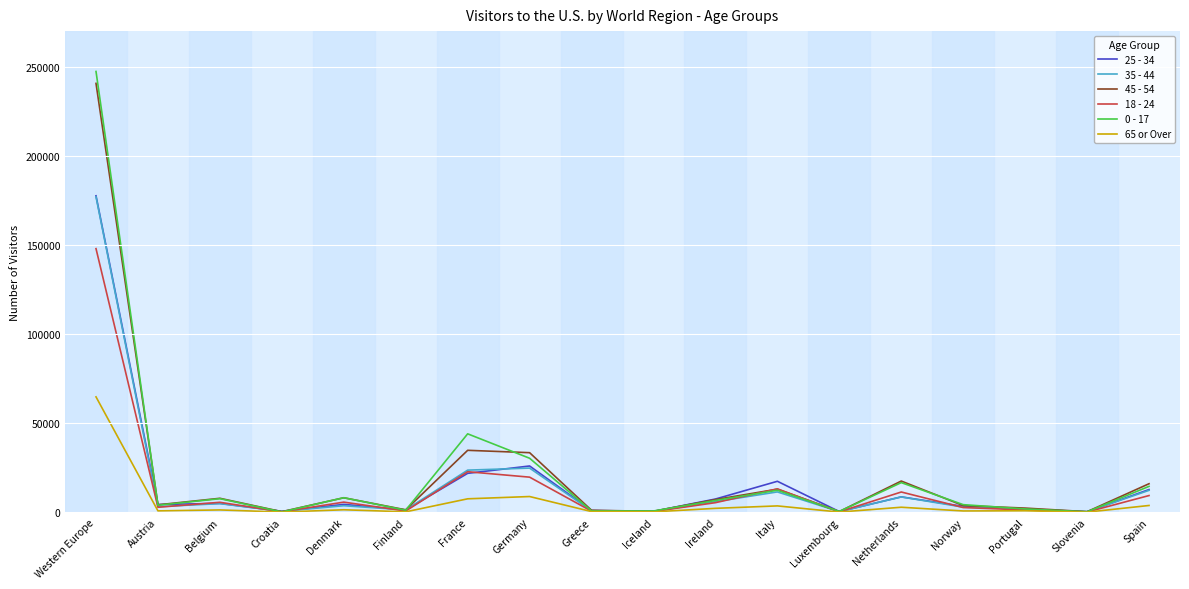

At how many categories does at least one series exceed 125249?

1